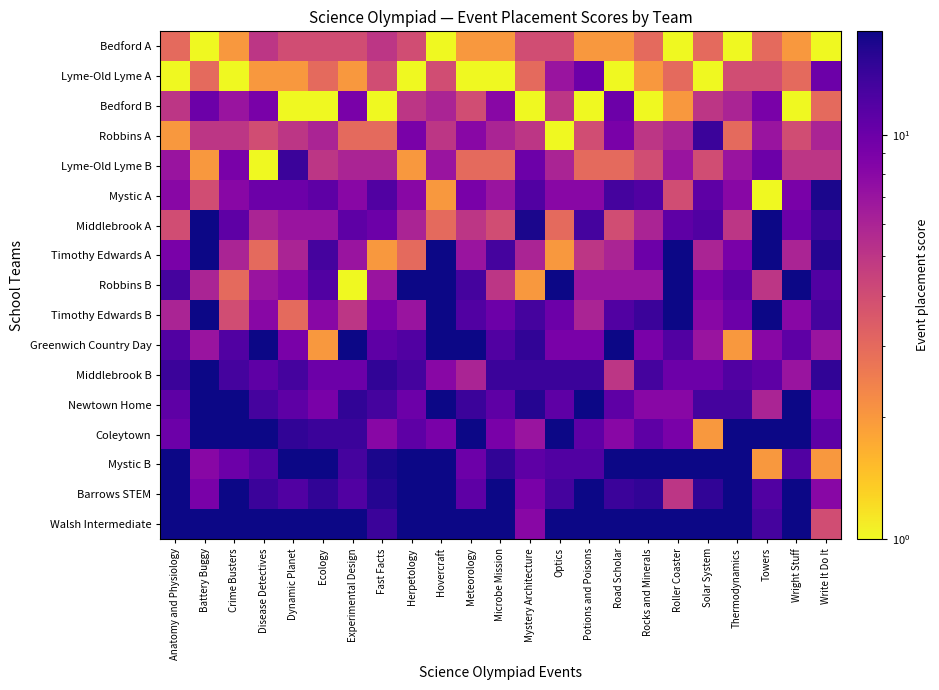

Reading left to right, list all the values displayed in this chart.

Bedford A: Anatomy and Physiology=3	Battery Buggy=1	Crime Busters=2	Disease Detectives=5	Dynamic Planet=4	Ecology=4	Experimental Design=4	Fast Facts=5	Herpetology=4	Hovercraft=1	Meteorology=2	Microbe Mission=2	Mystery Architecture=4	Optics=4	Potions and Poisons=2	Road Scholar=2	Rocks and Minerals=3	Roller Coaster=1	Solar System=3	Thermodynamics=1	Towers=3	Wright Stuff=2	Write It Do It=1
Lyme-Old Lyme A: Anatomy and Physiology=1	Battery Buggy=3	Crime Busters=1	Disease Detectives=2	Dynamic Planet=2	Ecology=3	Experimental Design=2	Fast Facts=4	Herpetology=1	Hovercraft=4	Meteorology=1	Microbe Mission=1	Mystery Architecture=3	Optics=7	Potions and Poisons=10	Road Scholar=1	Rocks and Minerals=2	Roller Coaster=3	Solar System=1	Thermodynamics=4	Towers=4	Wright Stuff=3	Write It Do It=10
Bedford B: Anatomy and Physiology=5	Battery Buggy=10	Crime Busters=7	Disease Detectives=9	Dynamic Planet=1	Ecology=1	Experimental Design=9	Fast Facts=1	Herpetology=5	Hovercraft=6	Meteorology=4	Microbe Mission=8	Mystery Architecture=1	Optics=5	Potions and Poisons=1	Road Scholar=10	Rocks and Minerals=1	Roller Coaster=2	Solar System=5	Thermodynamics=6	Towers=9	Wright Stuff=1	Write It Do It=3
Robbins A: Anatomy and Physiology=2	Battery Buggy=5	Crime Busters=5	Disease Detectives=4	Dynamic Planet=5	Ecology=6	Experimental Design=3	Fast Facts=3	Herpetology=9	Hovercraft=5	Meteorology=8	Microbe Mission=6	Mystery Architecture=5	Optics=1	Potions and Poisons=4	Road Scholar=9	Rocks and Minerals=5	Roller Coaster=6	Solar System=14	Thermodynamics=3	Towers=7	Wright Stuff=4	Write It Do It=6
Lyme-Old Lyme B: Anatomy and Physiology=7	Battery Buggy=2	Crime Busters=9	Disease Detectives=1	Dynamic Planet=14	Ecology=5	Experimental Design=6	Fast Facts=6	Herpetology=2	Hovercraft=7	Meteorology=3	Microbe Mission=3	Mystery Architecture=10	Optics=6	Potions and Poisons=3	Road Scholar=3	Rocks and Minerals=4	Roller Coaster=7	Solar System=4	Thermodynamics=7	Towers=10	Wright Stuff=5	Write It Do It=5
Mystic A: Anatomy and Physiology=8	Battery Buggy=4	Crime Busters=8	Disease Detectives=10	Dynamic Planet=10	Ecology=11	Experimental Design=8	Fast Facts=12	Herpetology=8	Hovercraft=2	Meteorology=9	Microbe Mission=7	Mystery Architecture=12	Optics=8	Potions and Poisons=8	Road Scholar=13	Rocks and Minerals=12	Roller Coaster=4	Solar System=11	Thermodynamics=8	Towers=1	Wright Stuff=9	Write It Do It=17
Middlebrook A: Anatomy and Physiology=4	Battery Buggy=18	Crime Busters=11	Disease Detectives=6	Dynamic Planet=7	Ecology=7	Experimental Design=11	Fast Facts=10	Herpetology=6	Hovercraft=3	Meteorology=5	Microbe Mission=4	Mystery Architecture=17	Optics=3	Potions and Poisons=13	Road Scholar=4	Rocks and Minerals=6	Roller Coaster=11	Solar System=12	Thermodynamics=5	Towers=18	Wright Stuff=10	Write It Do It=14
Timothy Edwards A: Anatomy and Physiology=9	Battery Buggy=18	Crime Busters=6	Disease Detectives=3	Dynamic Planet=6	Ecology=13	Experimental Design=7	Fast Facts=2	Herpetology=3	Hovercraft=18	Meteorology=7	Microbe Mission=13	Mystery Architecture=6	Optics=2	Potions and Poisons=5	Road Scholar=6	Rocks and Minerals=10	Roller Coaster=18	Solar System=6	Thermodynamics=9	Towers=18	Wright Stuff=6	Write It Do It=16
Robbins B: Anatomy and Physiology=13	Battery Buggy=6	Crime Busters=3	Disease Detectives=7	Dynamic Planet=8	Ecology=12	Experimental Design=1	Fast Facts=7	Herpetology=18	Hovercraft=18	Meteorology=13	Microbe Mission=5	Mystery Architecture=2	Optics=18	Potions and Poisons=7	Road Scholar=7	Rocks and Minerals=7	Roller Coaster=18	Solar System=9	Thermodynamics=11	Towers=5	Wright Stuff=18	Write It Do It=12
Timothy Edwards B: Anatomy and Physiology=6	Battery Buggy=18	Crime Busters=4	Disease Detectives=8	Dynamic Planet=3	Ecology=8	Experimental Design=5	Fast Facts=9	Herpetology=7	Hovercraft=18	Meteorology=12	Microbe Mission=10	Mystery Architecture=13	Optics=10	Potions and Poisons=6	Road Scholar=12	Rocks and Minerals=14	Roller Coaster=18	Solar System=8	Thermodynamics=10	Towers=18	Wright Stuff=8	Write It Do It=13
Greenwich Country Day: Anatomy and Physiology=12	Battery Buggy=7	Crime Busters=12	Disease Detectives=18	Dynamic Planet=9	Ecology=2	Experimental Design=18	Fast Facts=11	Herpetology=12	Hovercraft=18	Meteorology=18	Microbe Mission=12	Mystery Architecture=15	Optics=9	Potions and Poisons=9	Road Scholar=18	Rocks and Minerals=9	Roller Coaster=12	Solar System=7	Thermodynamics=2	Towers=8	Wright Stuff=11	Write It Do It=7
Middlebrook B: Anatomy and Physiology=14	Battery Buggy=18	Crime Busters=13	Disease Detectives=11	Dynamic Planet=13	Ecology=10	Experimental Design=10	Fast Facts=15	Herpetology=13	Hovercraft=8	Meteorology=6	Microbe Mission=14	Mystery Architecture=14	Optics=14	Potions and Poisons=14	Road Scholar=5	Rocks and Minerals=13	Roller Coaster=10	Solar System=10	Thermodynamics=12	Towers=11	Wright Stuff=7	Write It Do It=15
Newtown Home: Anatomy and Physiology=11	Battery Buggy=18	Crime Busters=18	Disease Detectives=13	Dynamic Planet=11	Ecology=9	Experimental Design=15	Fast Facts=13	Herpetology=10	Hovercraft=18	Meteorology=14	Microbe Mission=11	Mystery Architecture=16	Optics=11	Potions and Poisons=18	Road Scholar=11	Rocks and Minerals=8	Roller Coaster=8	Solar System=13	Thermodynamics=13	Towers=6	Wright Stuff=18	Write It Do It=9
Coleytown: Anatomy and Physiology=10	Battery Buggy=18	Crime Busters=18	Disease Detectives=18	Dynamic Planet=15	Ecology=14	Experimental Design=14	Fast Facts=8	Herpetology=11	Hovercraft=9	Meteorology=18	Microbe Mission=9	Mystery Architecture=7	Optics=18	Potions and Poisons=11	Road Scholar=8	Rocks and Minerals=11	Roller Coaster=9	Solar System=2	Thermodynamics=18	Towers=18	Wright Stuff=18	Write It Do It=11
Mystic B: Anatomy and Physiology=18	Battery Buggy=8	Crime Busters=10	Disease Detectives=12	Dynamic Planet=18	Ecology=18	Experimental Design=13	Fast Facts=17	Herpetology=18	Hovercraft=18	Meteorology=10	Microbe Mission=15	Mystery Architecture=11	Optics=12	Potions and Poisons=12	Road Scholar=18	Rocks and Minerals=18	Roller Coaster=18	Solar System=18	Thermodynamics=18	Towers=2	Wright Stuff=12	Write It Do It=2
Barrows STEM: Anatomy and Physiology=18	Battery Buggy=9	Crime Busters=18	Disease Detectives=14	Dynamic Planet=12	Ecology=15	Experimental Design=12	Fast Facts=16	Herpetology=18	Hovercraft=18	Meteorology=11	Microbe Mission=18	Mystery Architecture=9	Optics=13	Potions and Poisons=18	Road Scholar=14	Rocks and Minerals=15	Roller Coaster=5	Solar System=15	Thermodynamics=18	Towers=12	Wright Stuff=18	Write It Do It=8
Walsh Intermediate: Anatomy and Physiology=18	Battery Buggy=18	Crime Busters=18	Disease Detectives=18	Dynamic Planet=18	Ecology=18	Experimental Design=18	Fast Facts=14	Herpetology=18	Hovercraft=18	Meteorology=18	Microbe Mission=18	Mystery Architecture=8	Optics=18	Potions and Poisons=18	Road Scholar=18	Rocks and Minerals=18	Roller Coaster=18	Solar System=18	Thermodynamics=18	Towers=13	Wright Stuff=18	Write It Do It=4